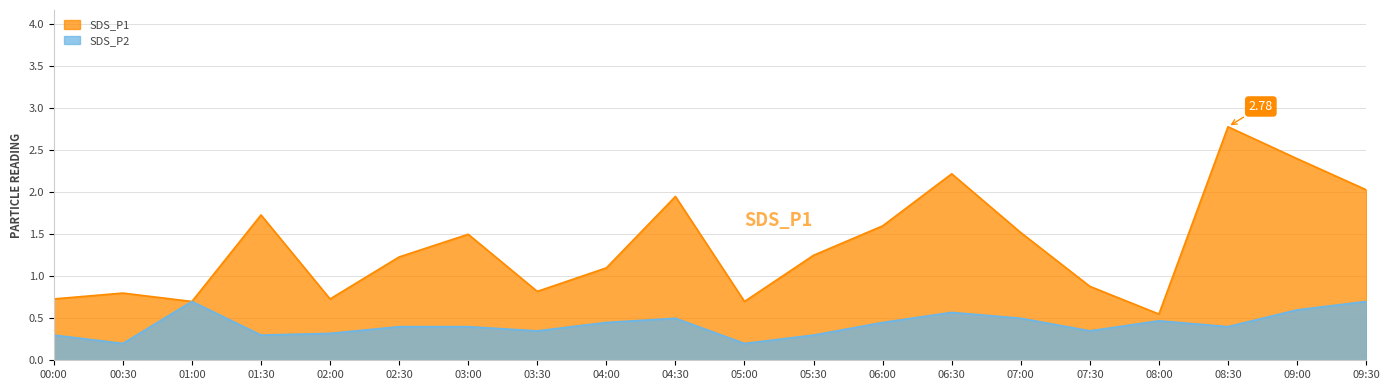

In SDS_P2, how many points are lower than both neighbors (excluding endpoints)?

6